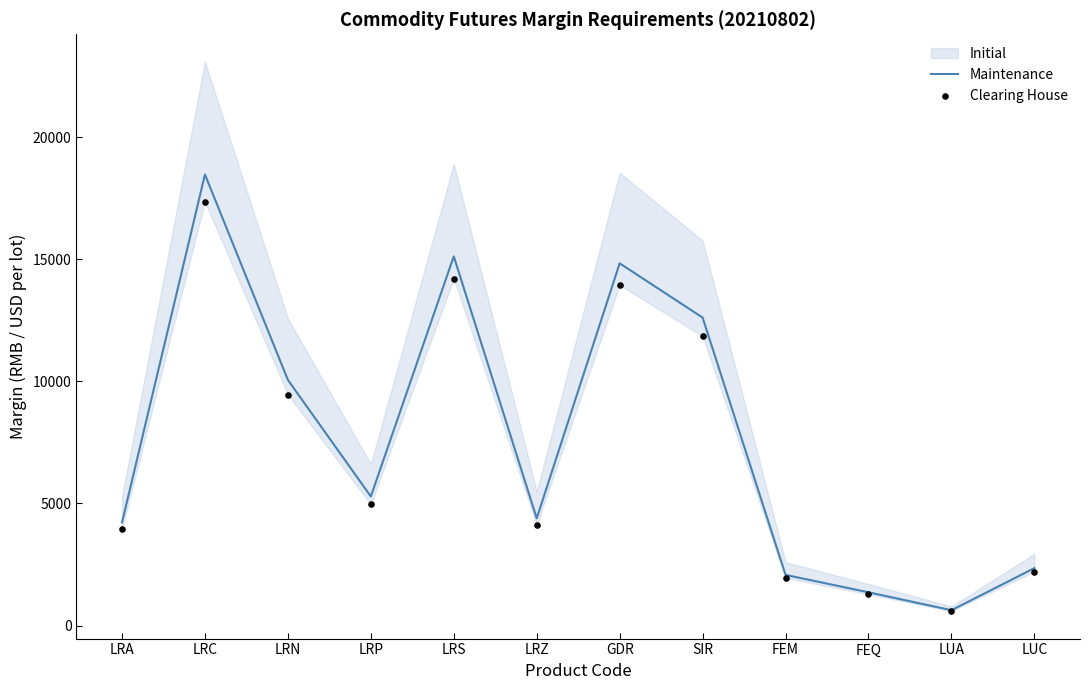

Which series contains the lowest Y value?

Clearing House